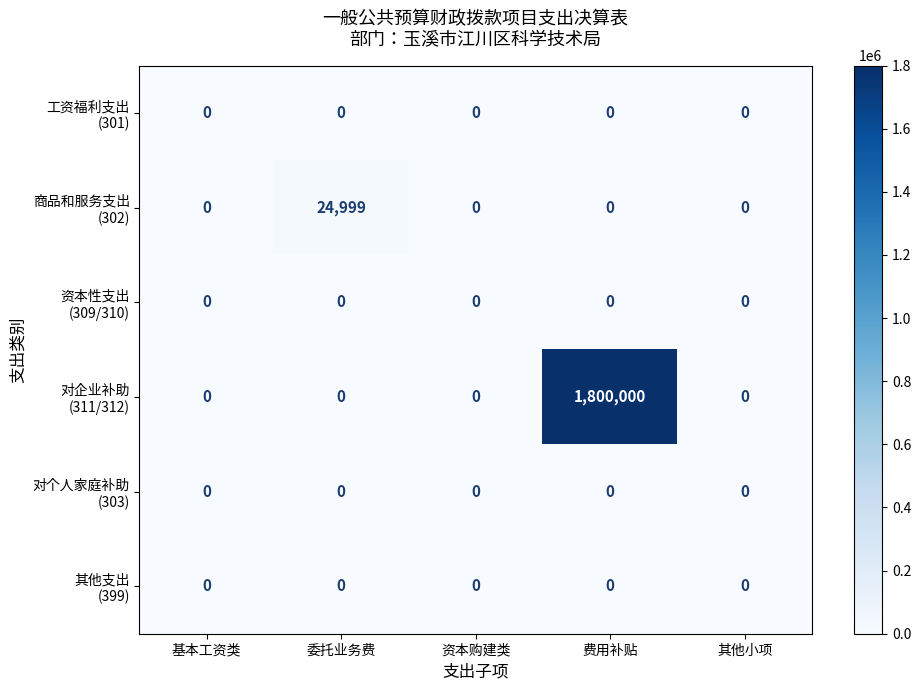

At how many categories does at least one series exceed 1486142?

1